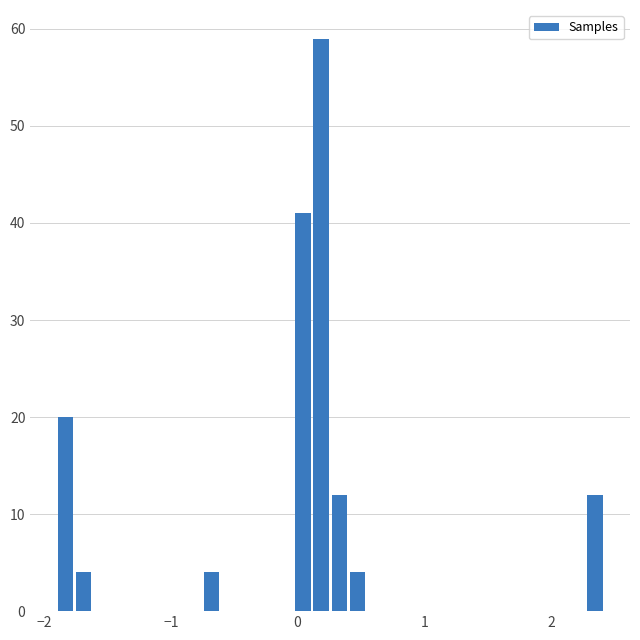

Around what value on the x-axis is the tallest bar? Give the approximate position of its centre, as read against the axis.

0.2